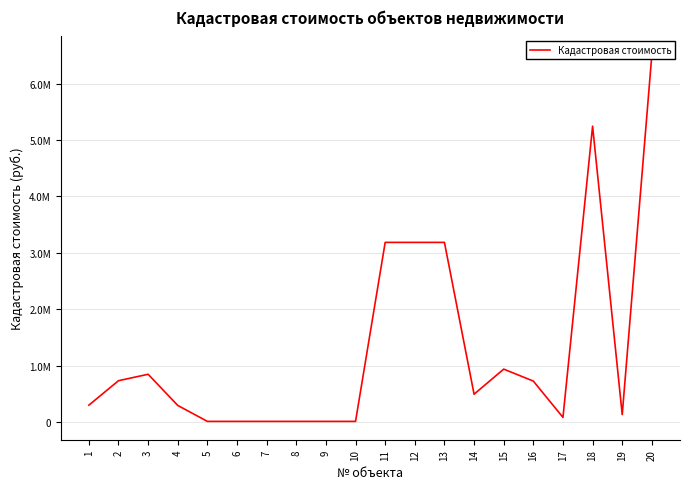

At which category does the data reach its first local peak?

3